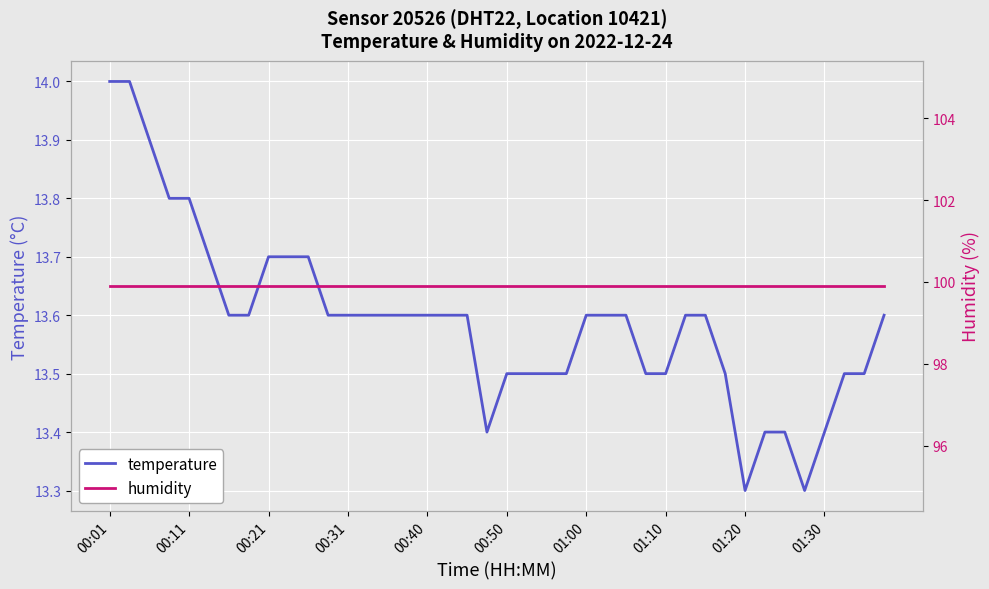

True or false: humidity and temperature cross at least once.

False